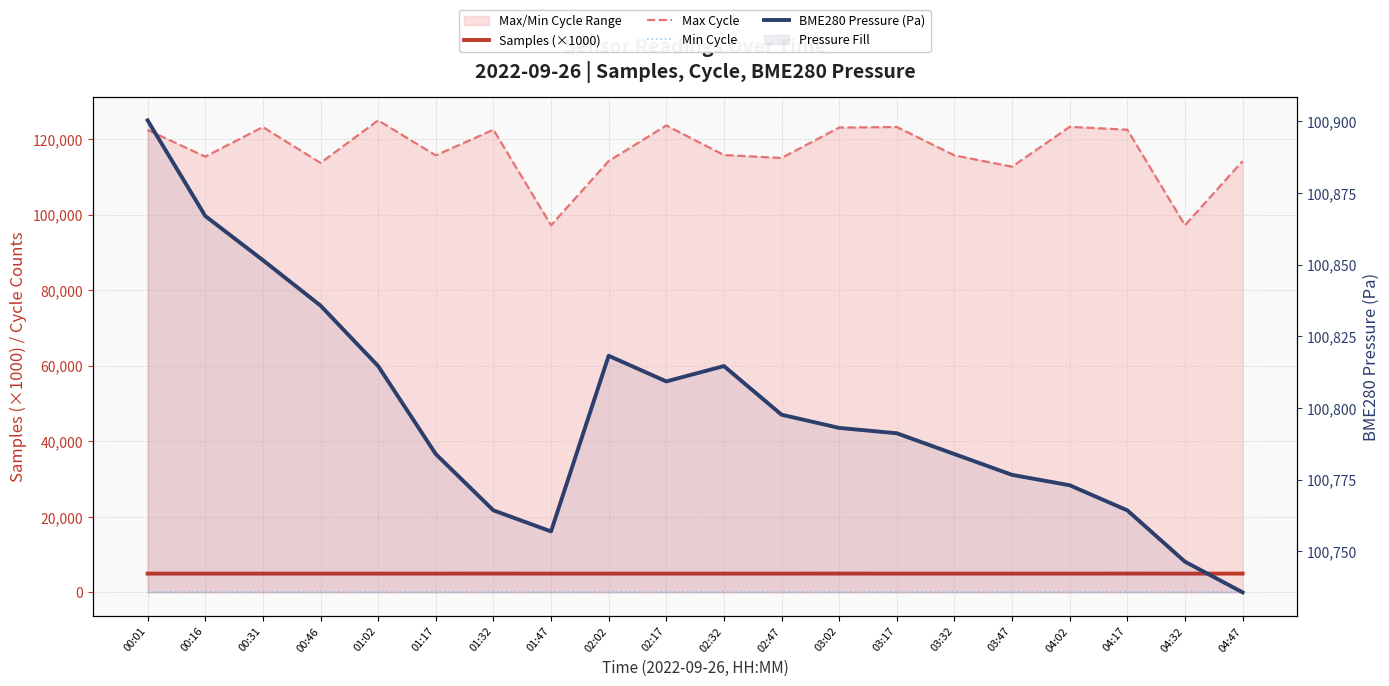

How many values in the Max Cycle series exceed 115791?

9